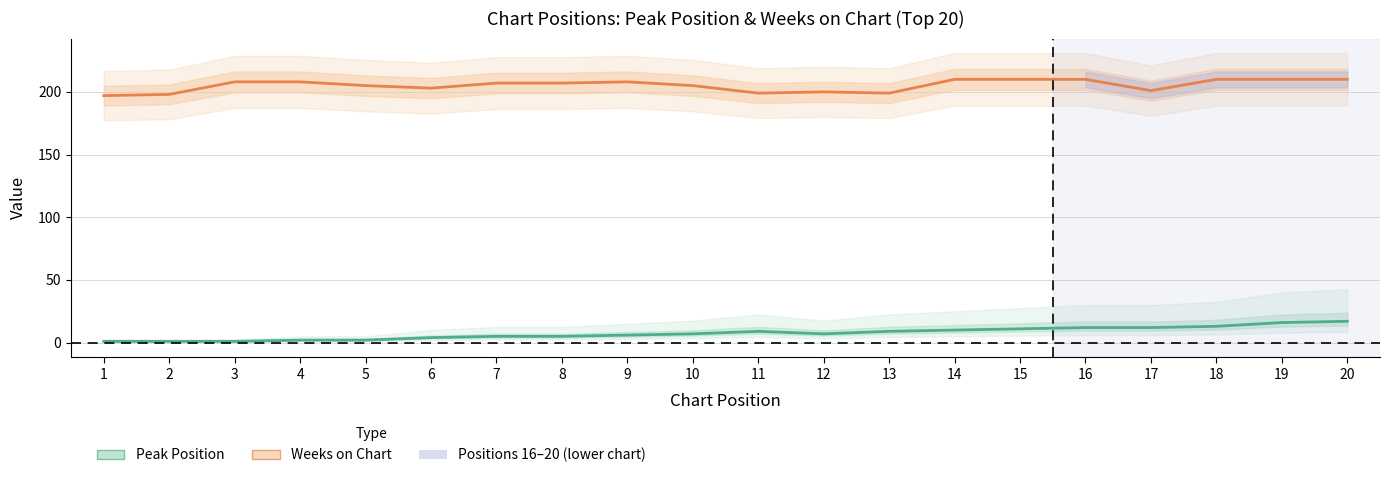

The Weeks on Chart series shows 208 at 3. True or false?

True